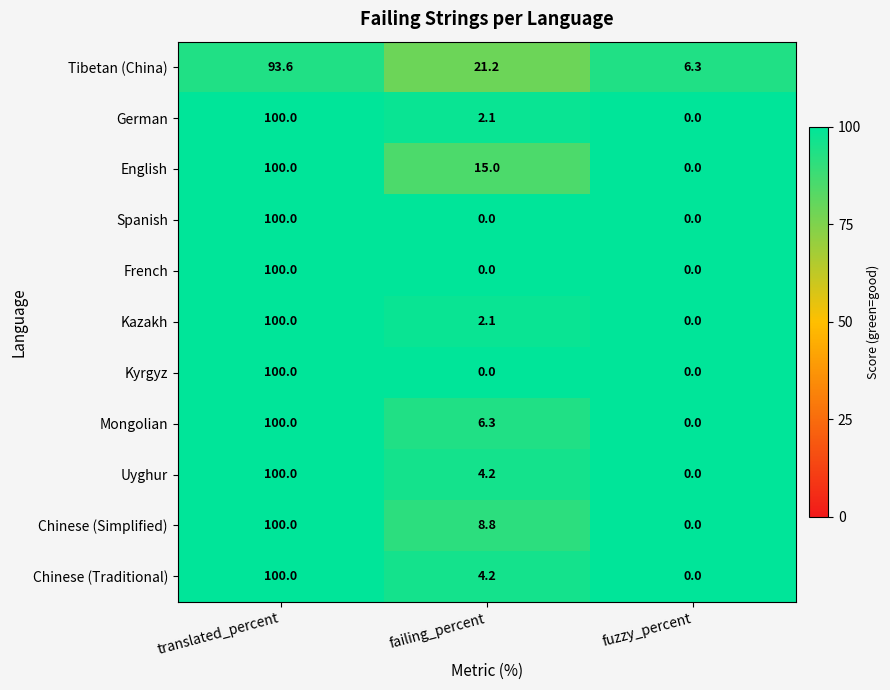

True or false: English has a value of 15.0 at failing_percent.

True